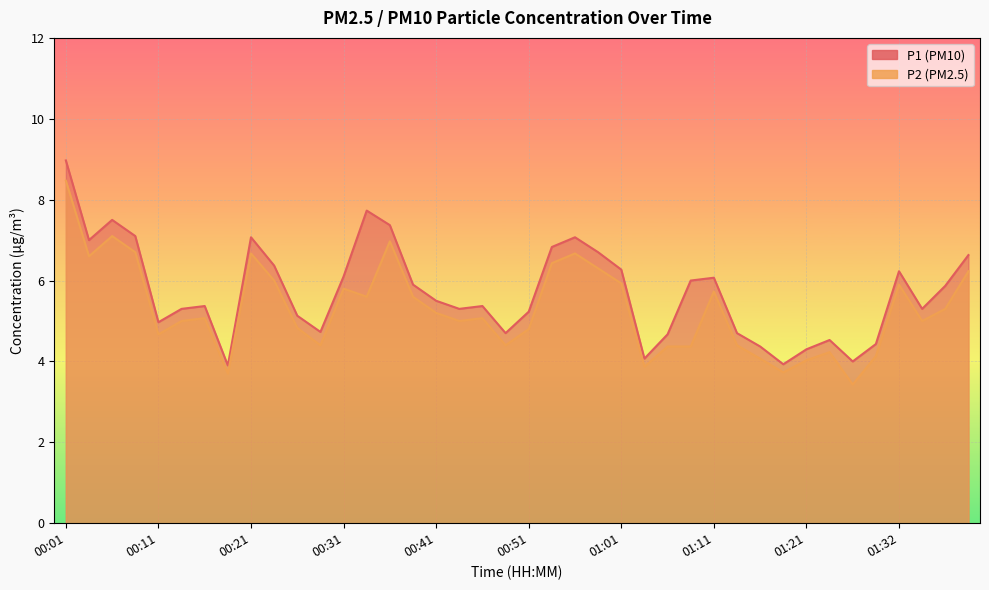

Which series has the largest total across all categories?

P1